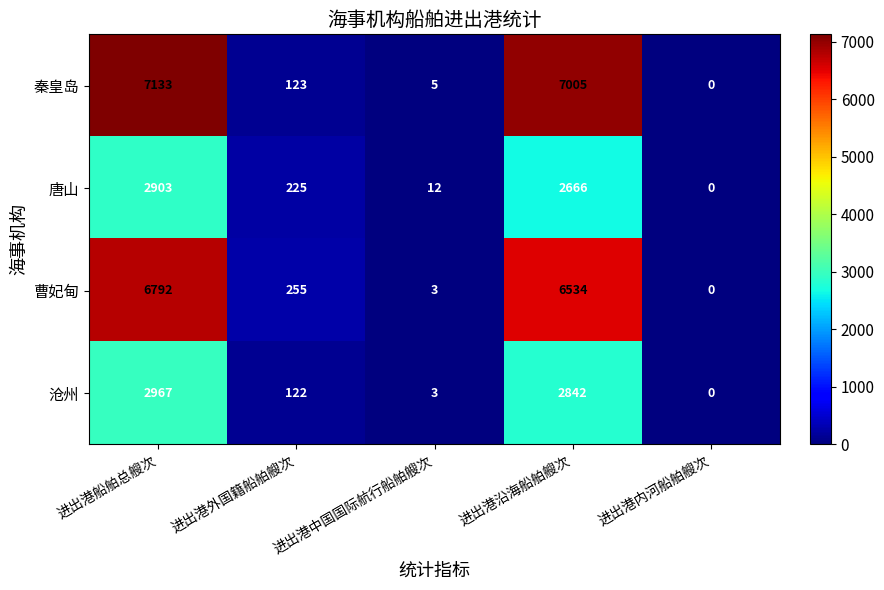

True or false: 秦皇岛 has a value of 7133 at 进出港船舶总艘次.

True